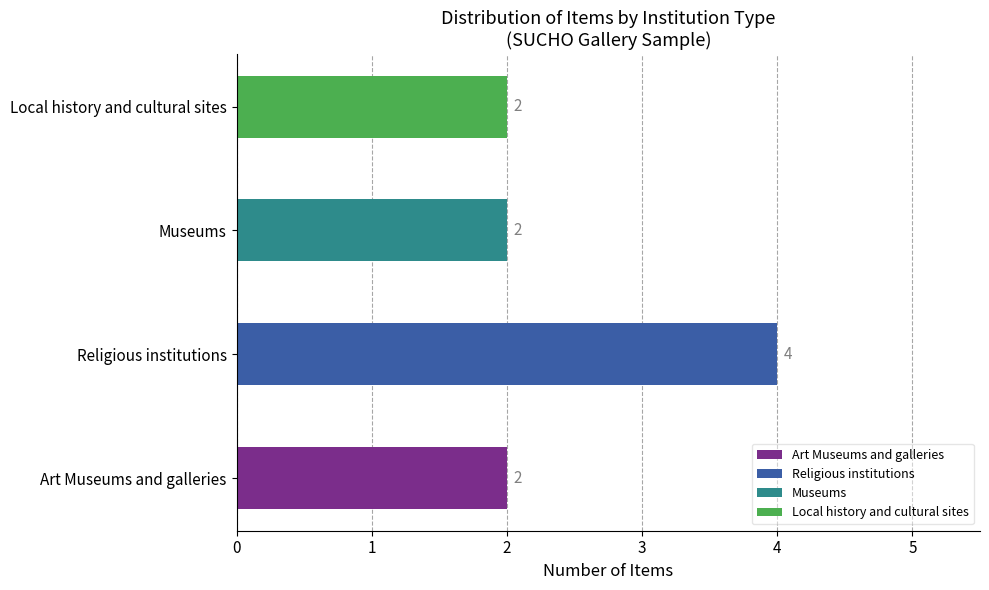

What is the sum of all values?

10